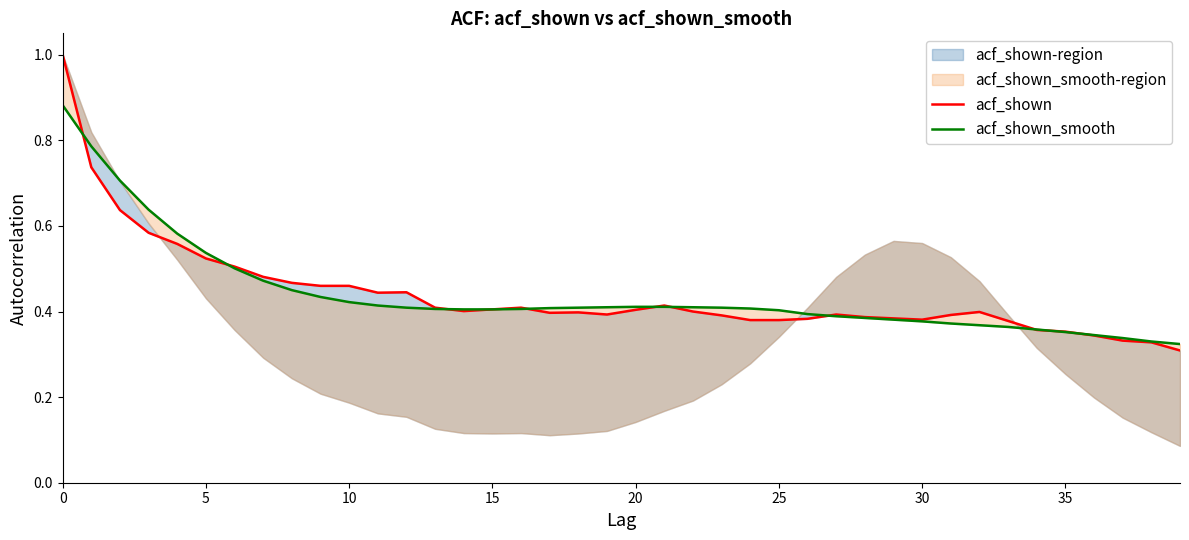

What is the sum of all acf_shown_smooth values?

17.6